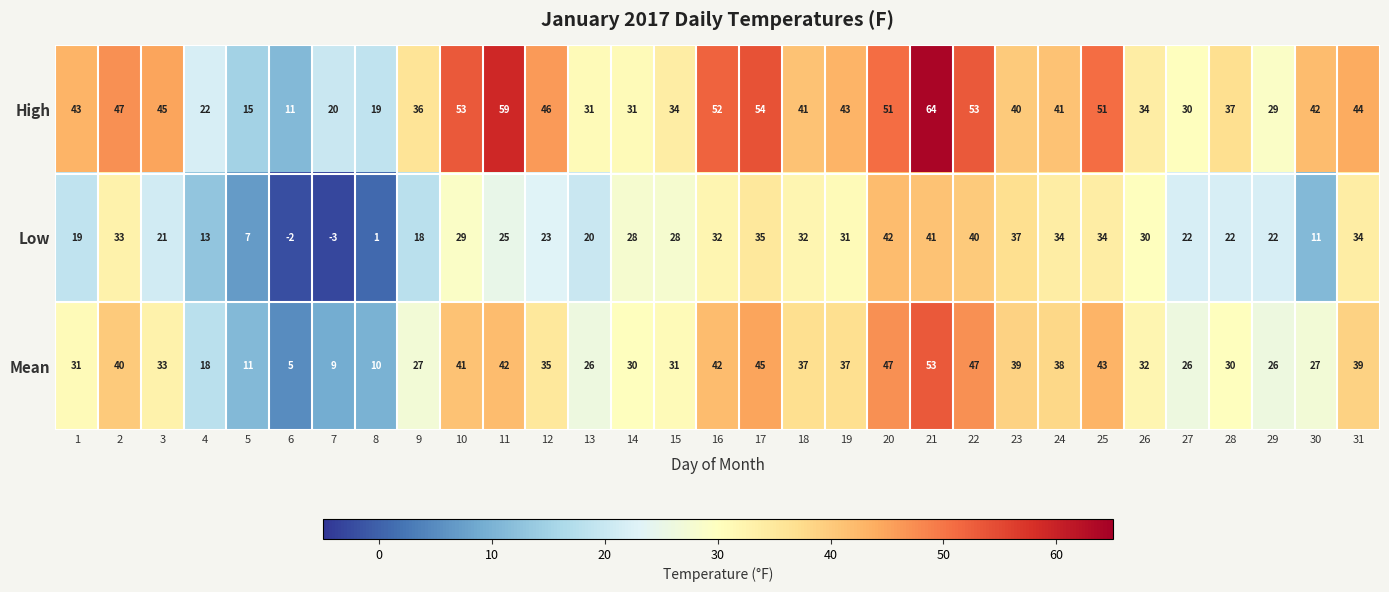

What is the average value of the Mean series?

32